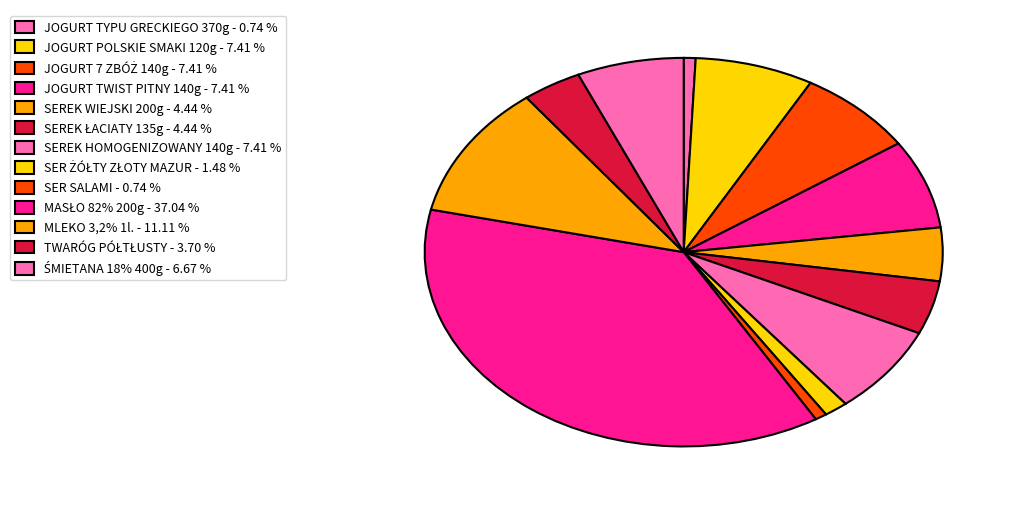

Rank the categories by value from highest to lowest.

MASŁO 82% 200g, MLEKO 3,2% 1l., JOGURT POLSKIE SMAKI 120g, JOGURT 7 ZBÓŻ 140g, JOGURT TWIST PITNY 140g, SEREK HOMOGENIZOWANY 140g, ŚMIETANA 18% 400g, SEREK WIEJSKI 200g, SEREK ŁACIATY 135g, TWARÓG PÓŁTŁUSTY, SER ŻÓŁTY ZŁOTY MAZUR, JOGURT TYPU GRECKIEGO 370g, SER SALAMI